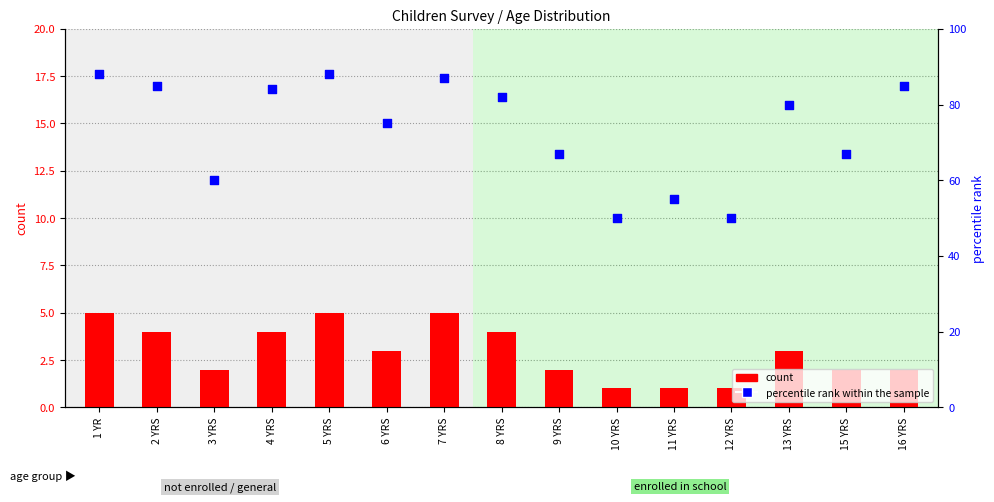

What are all the series names shown in the legend?

count, percentile rank within the sample